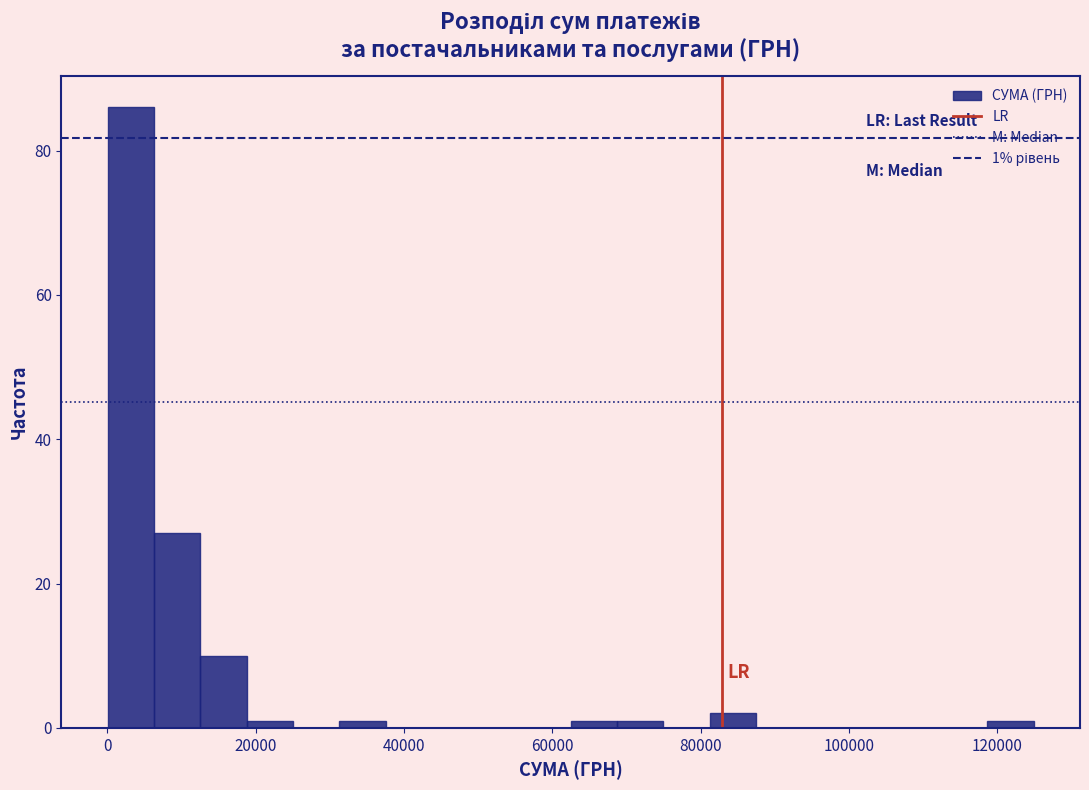

Around what value on the x-axis is the tallest bar? Give the approximate position of its centre, as read against the axis.

4000